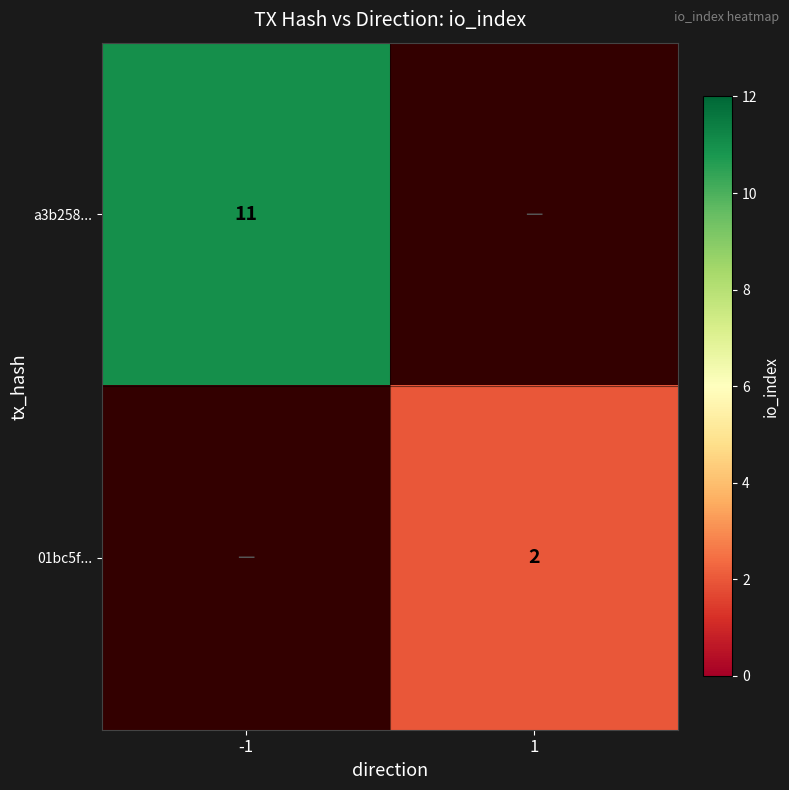

True or false: a3b258... has a value of 11 at -1.

True